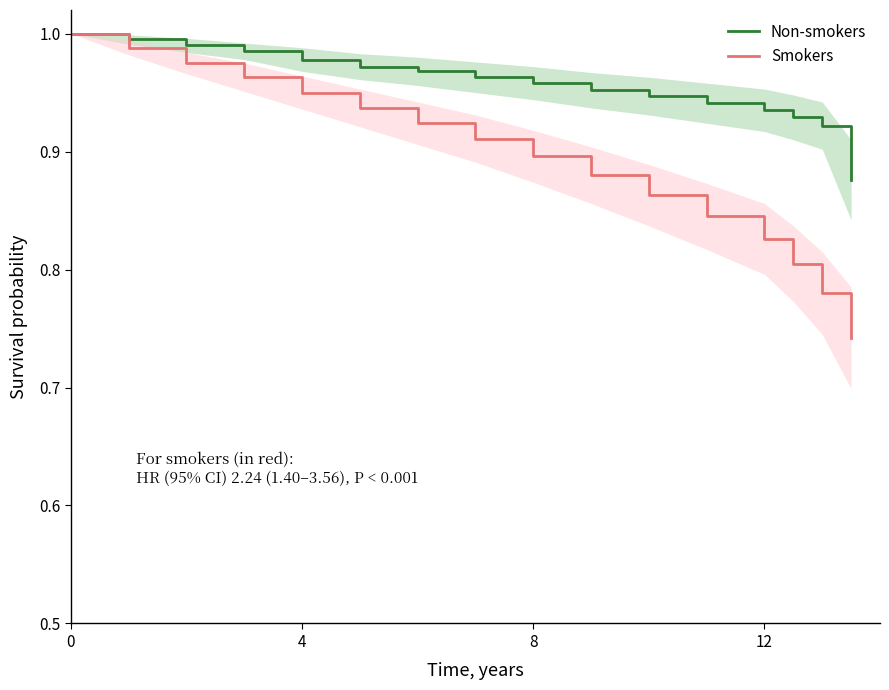

Which series has the largest total across all categories?

Non-smokers